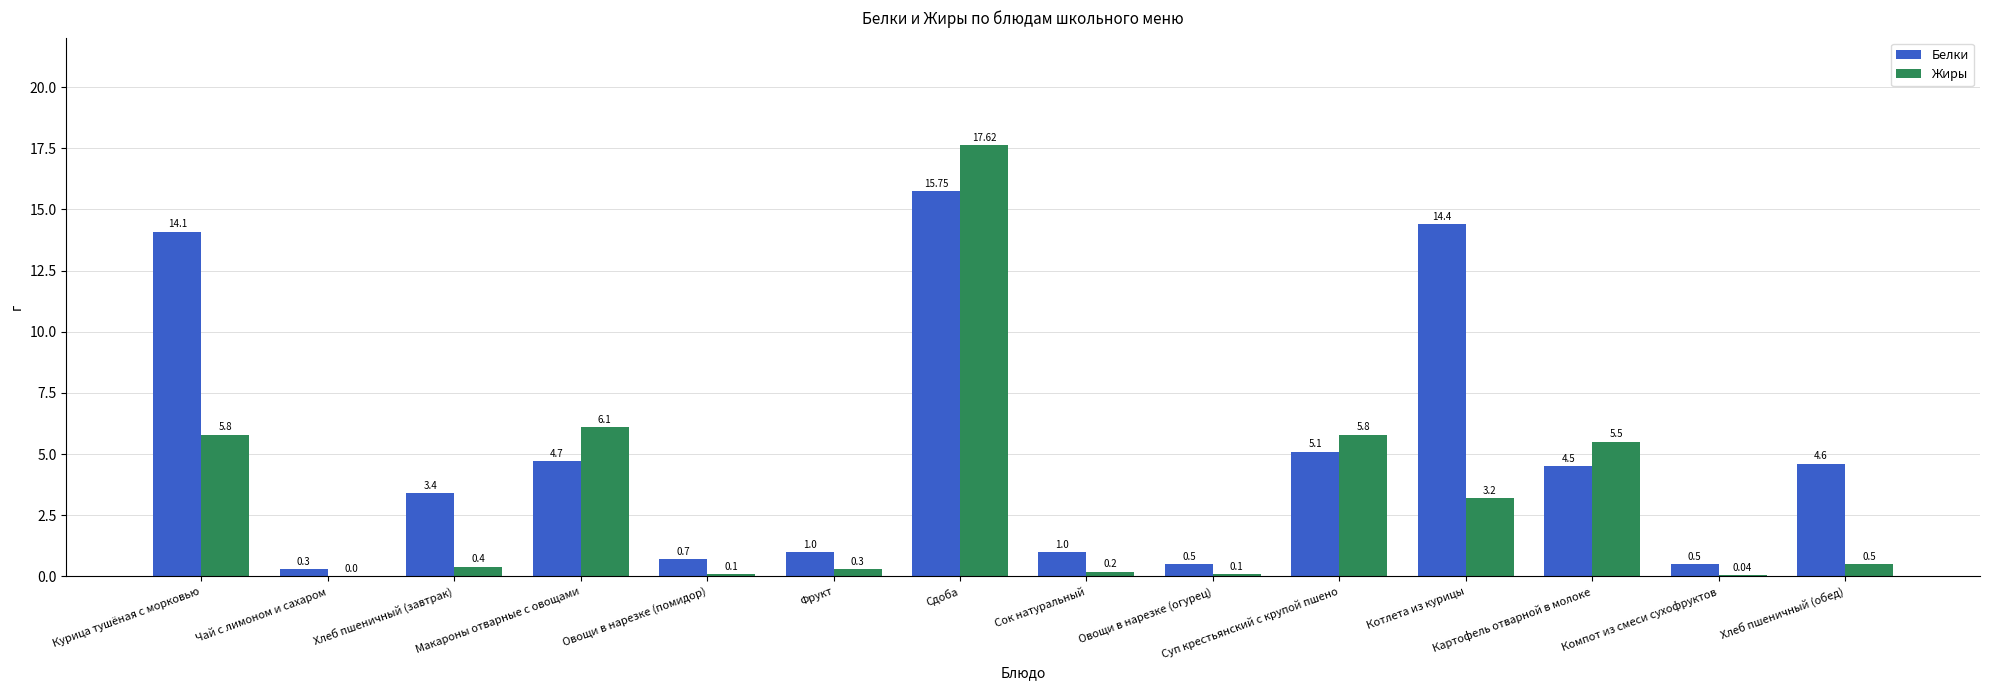

What is the sum of all Жиры values?

45.7